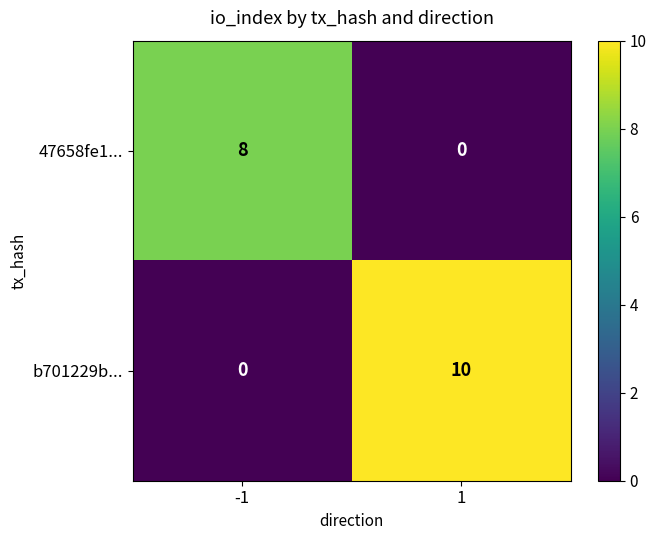

Reading right to left, what are all the values shown in this chart?

47658fe1...: 0	8
b701229b...: 10	0